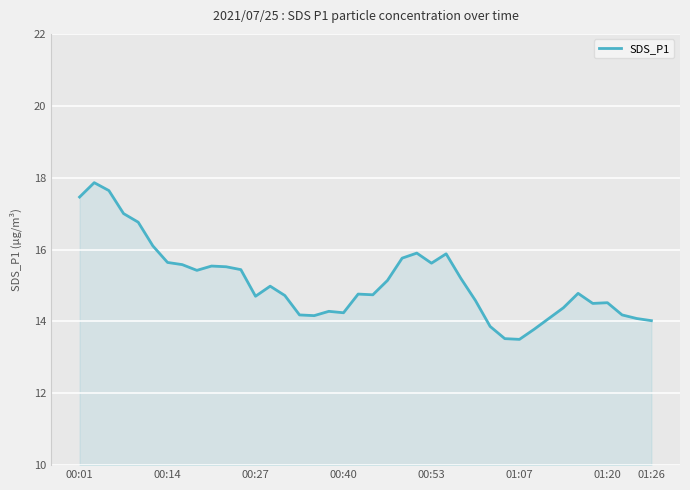

What is the smallest value displayed?

13.5